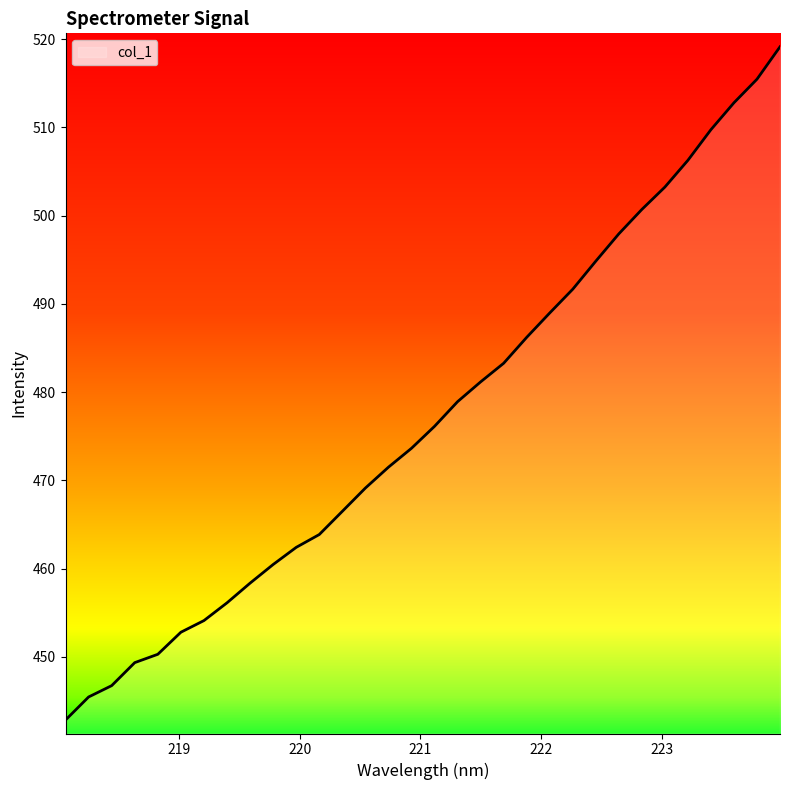

What is the smallest value displayed?

442.8